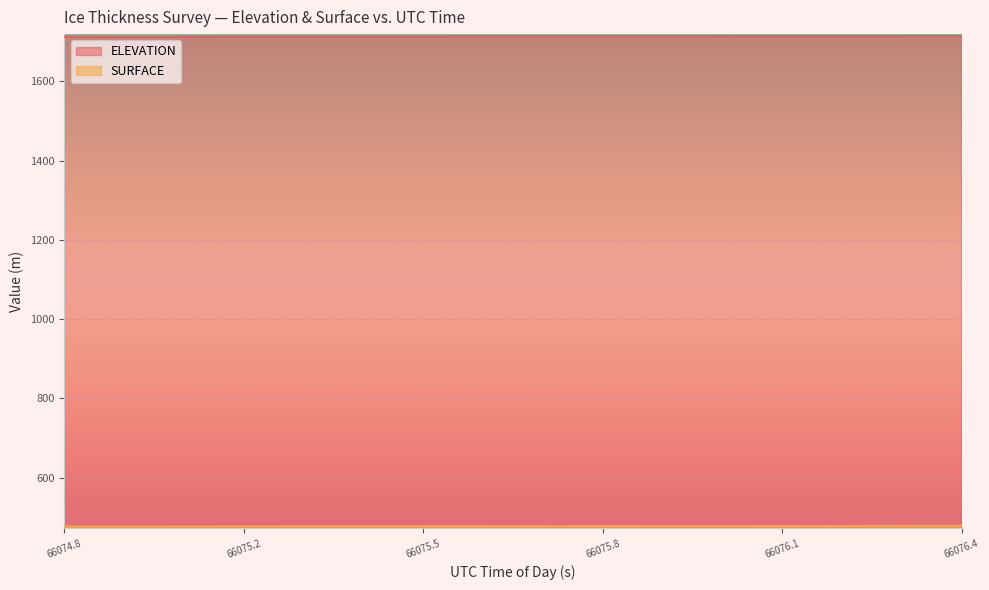

What is the average value of the SURFACE series?

477.6